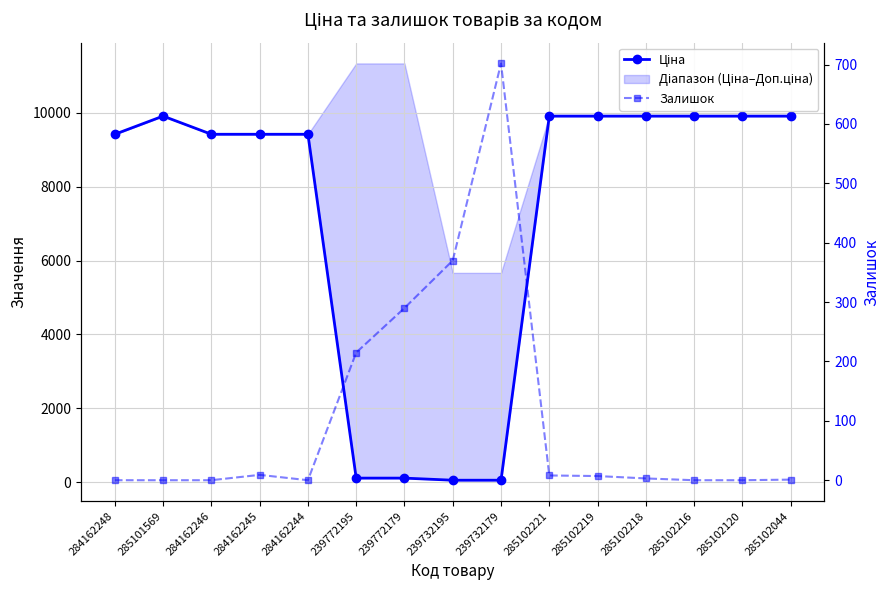

Which category has the lowest value in the Залишок series?

284162248